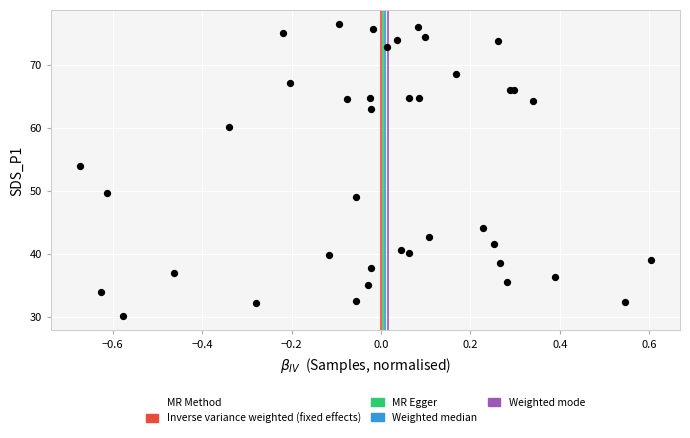

What Y value in the scatter plot is closest to 53?

54.0